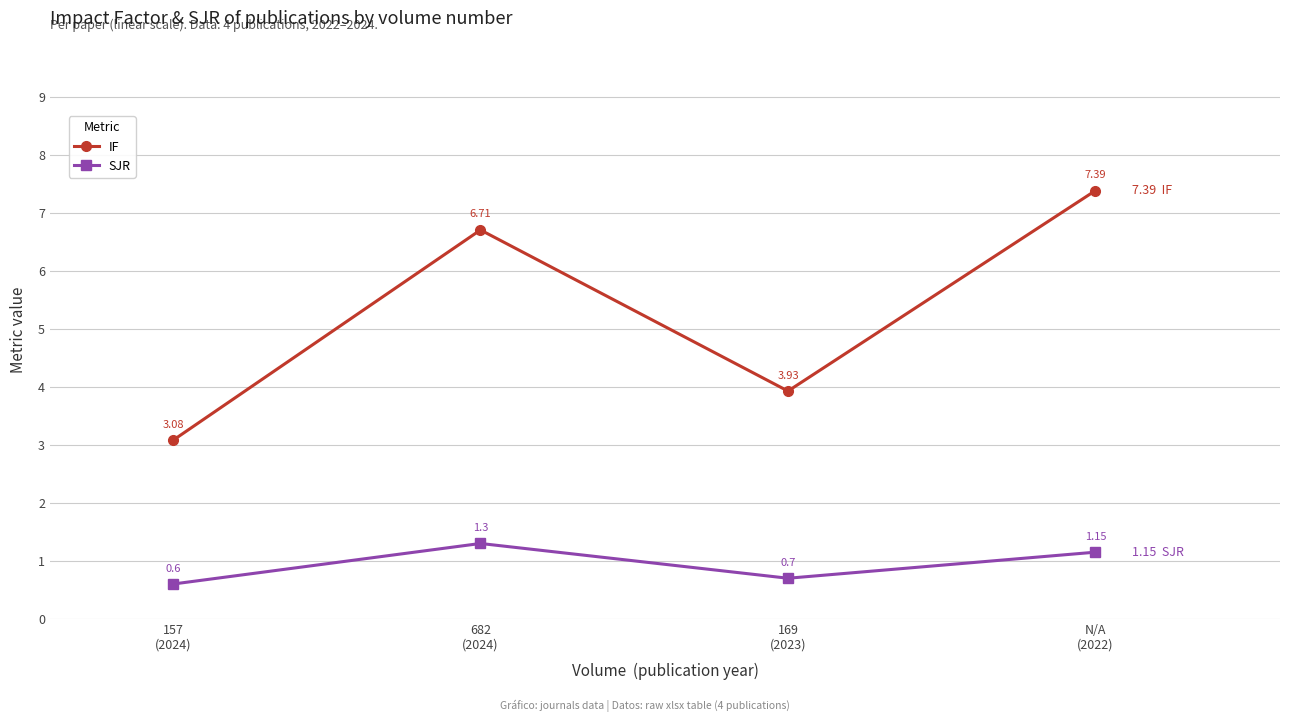

What is the sum of the SJR values at 157
(2024) and N/A
(2022)?

1.8